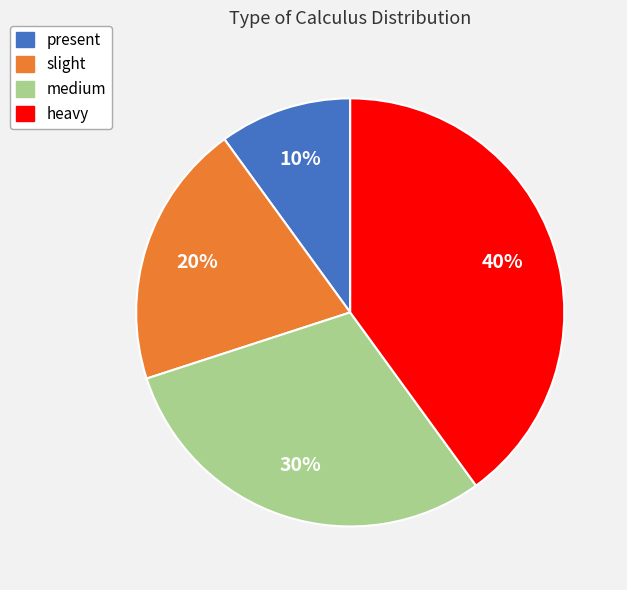

To the nearest percent, what is the difference between the present and medium slice percentages?

20%